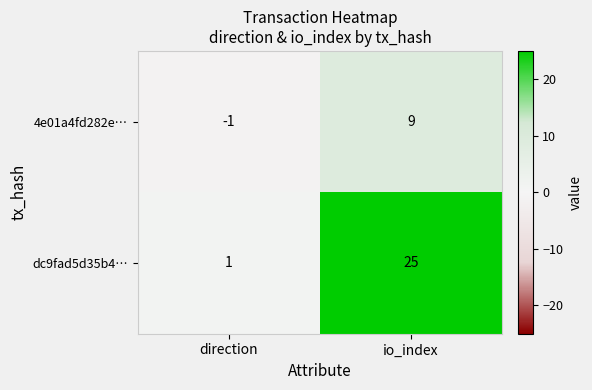

Where is dc9fad5d35b4… nearest to the value 13?

direction